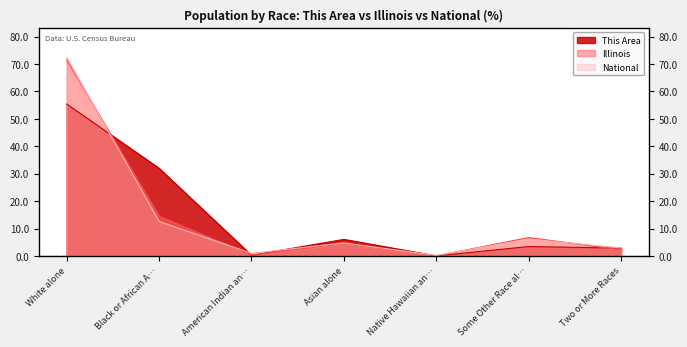

After their last crossing, which series has the higher values: Illinois or This Area?

This Area